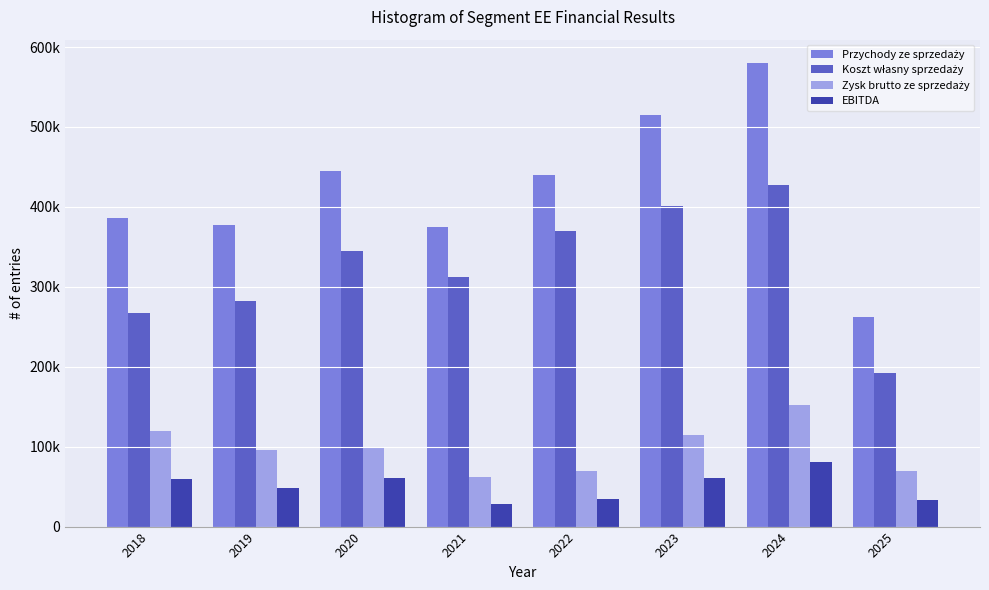

What is the sum of the Koszt własny sprzedaży values at 2023 and 2025?

593505